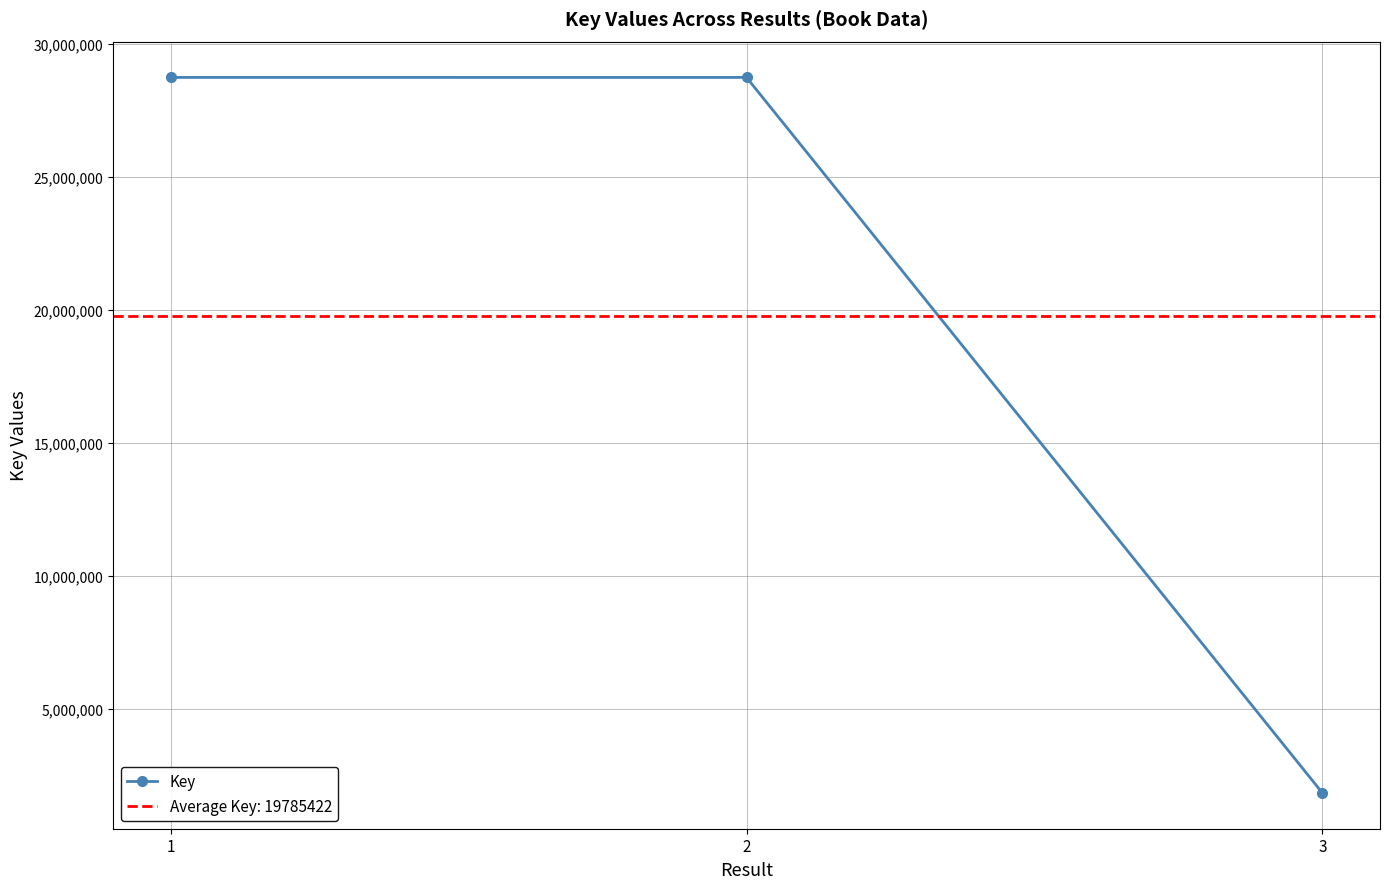

List the labels in order of value, largest first.

2, 1, 3